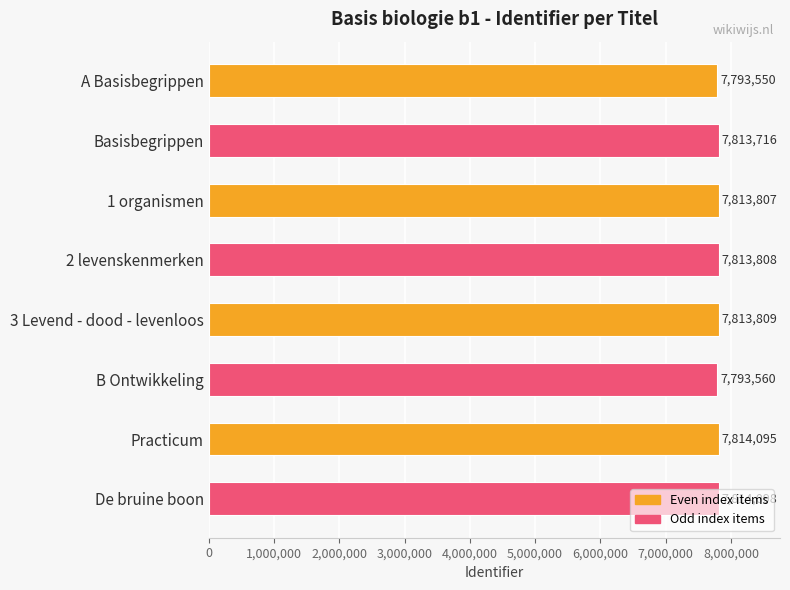

Approximately how many times larger is the value at A Basisbegrippen compared to 1 organismen?

1.0